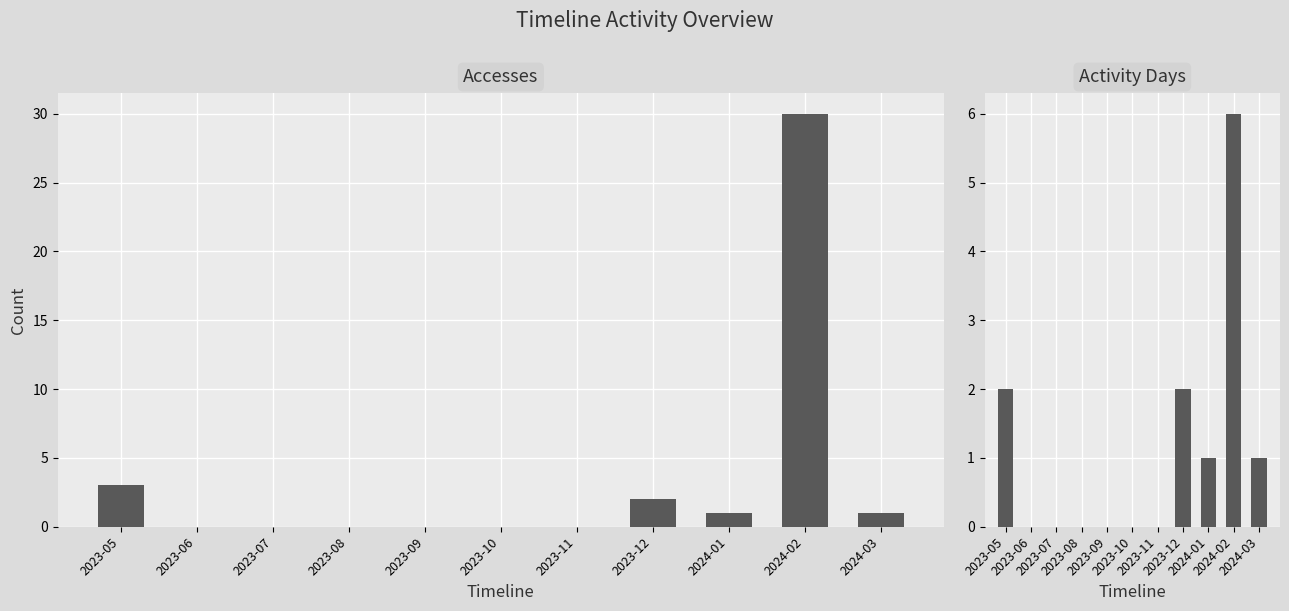

Which category has the highest value in the Accesses series?

2024-02